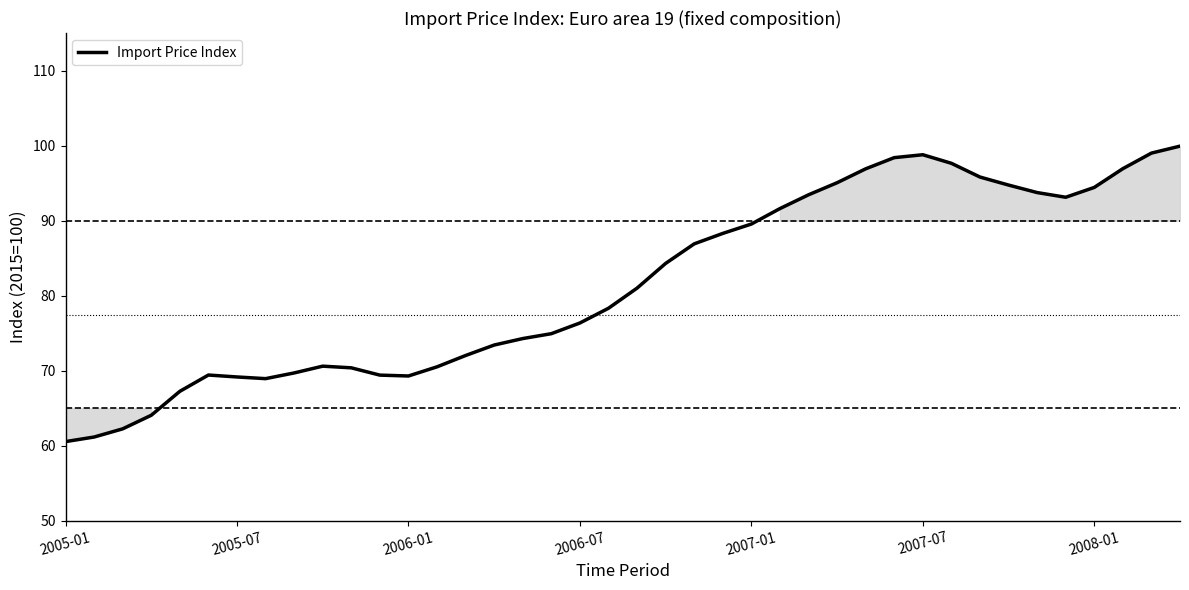

What is the maximum value shown in the chart?

99.9